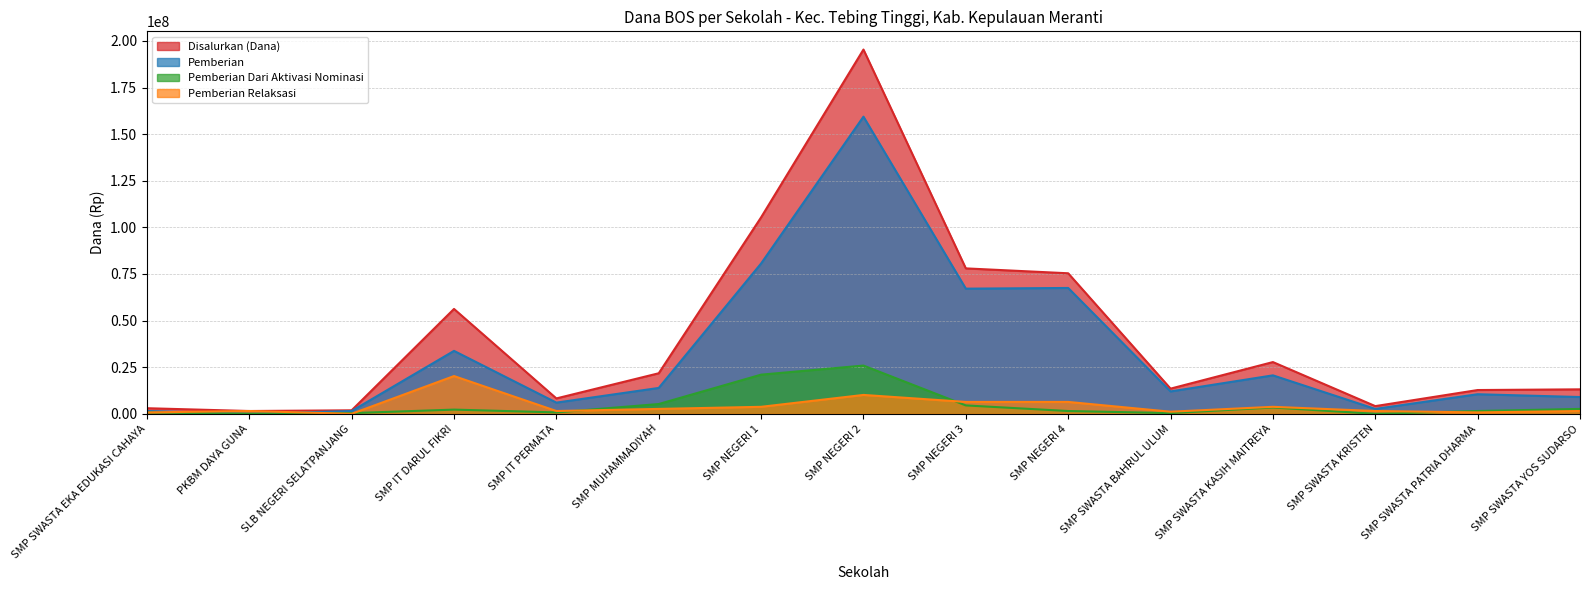

At which category does Pemberian Dari Aktivasi Nominasi reach its first local peak?

SMP IT DARUL FIKRI